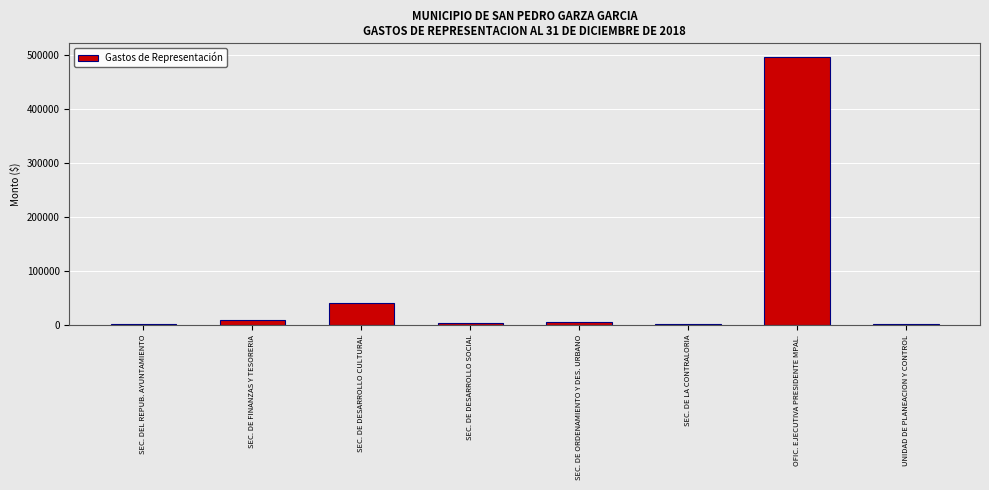

The chart shows a value of 40041 at SEC. DE DESARROLLO CULTURAL. True or false?

True